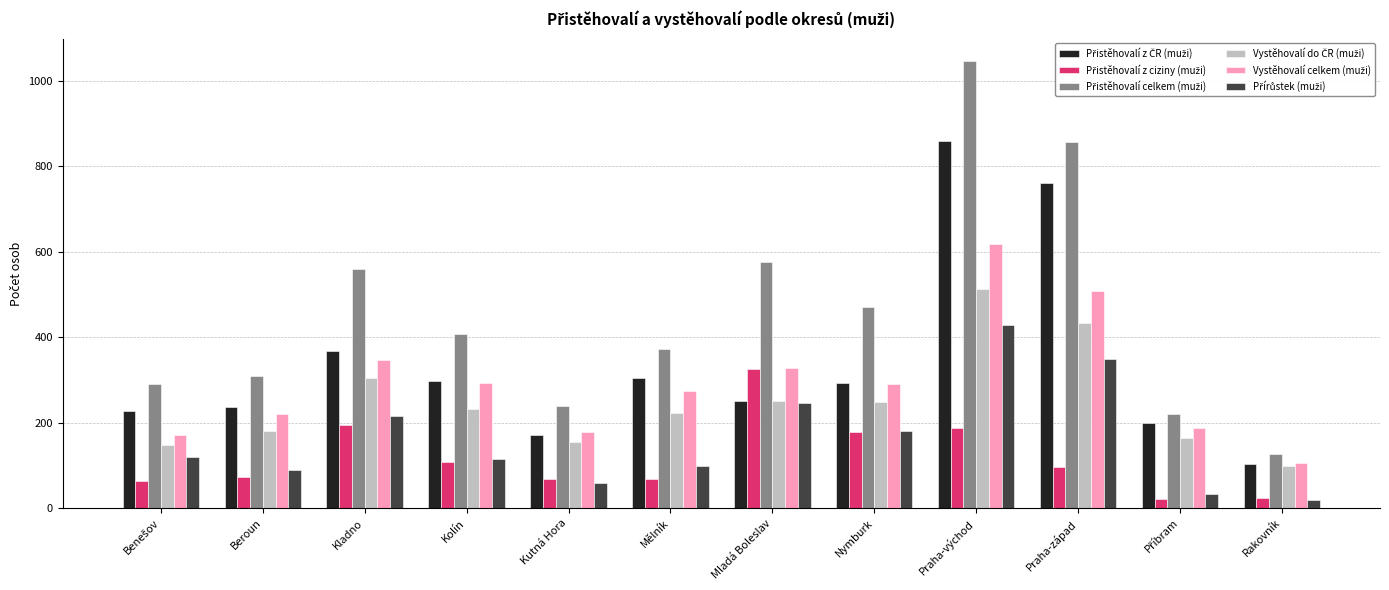

At which category is the sum across all series the highest?

Praha-východ